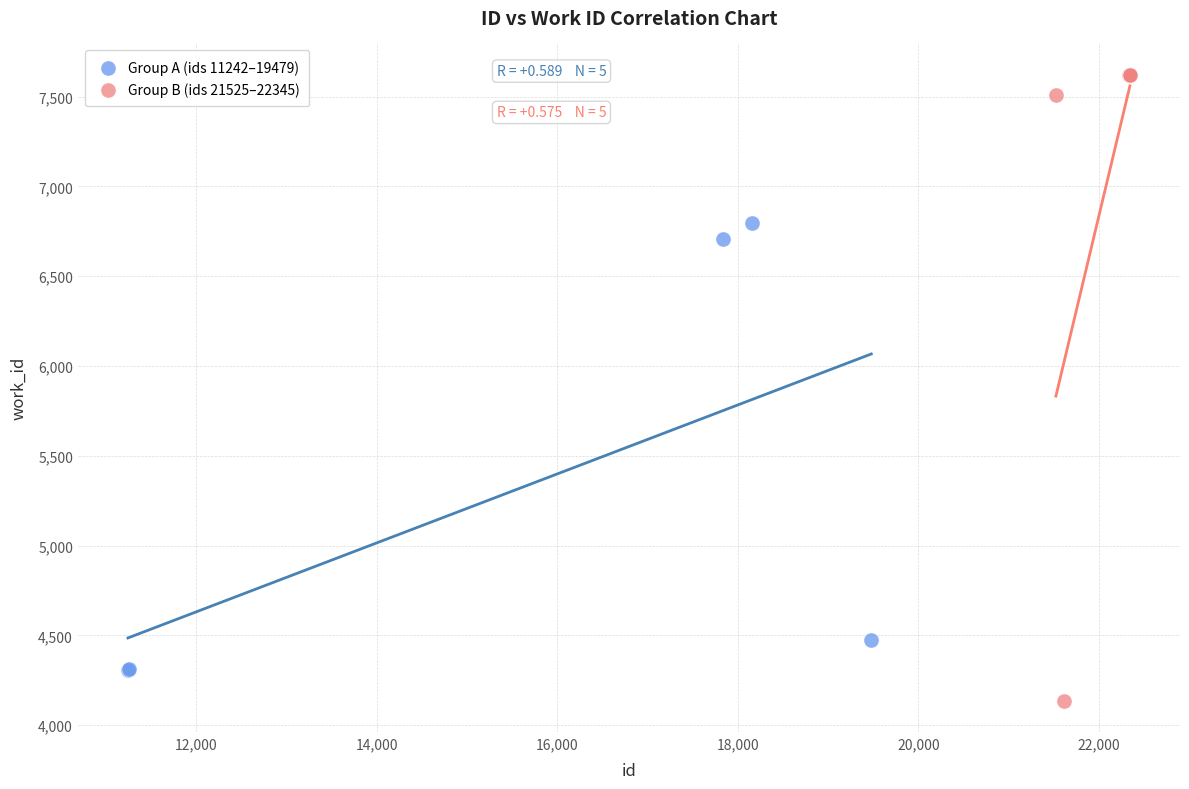

Which series reaches the maximum Y coordinate?

Group B (ids 21525–22345)